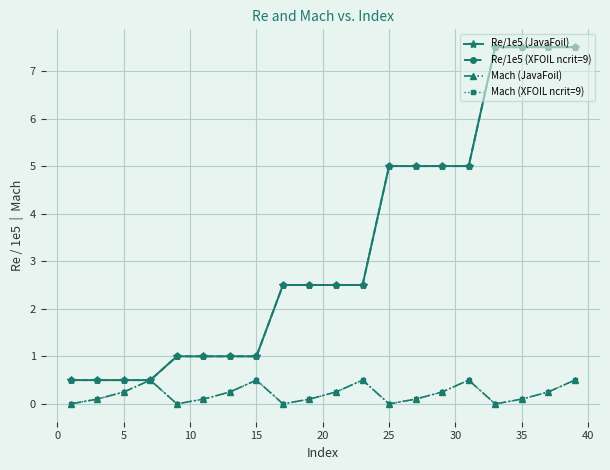

Does the chart have visible grid lines?

Yes